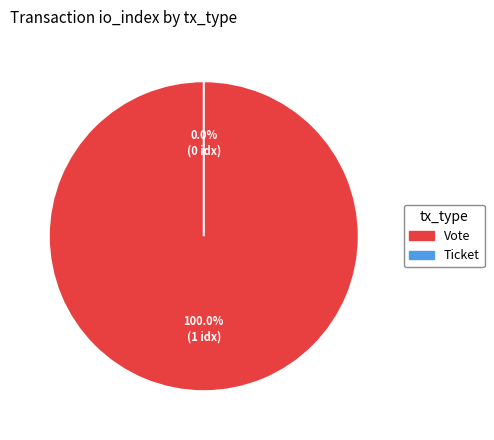

Is Vote the majority of the pie?

Yes